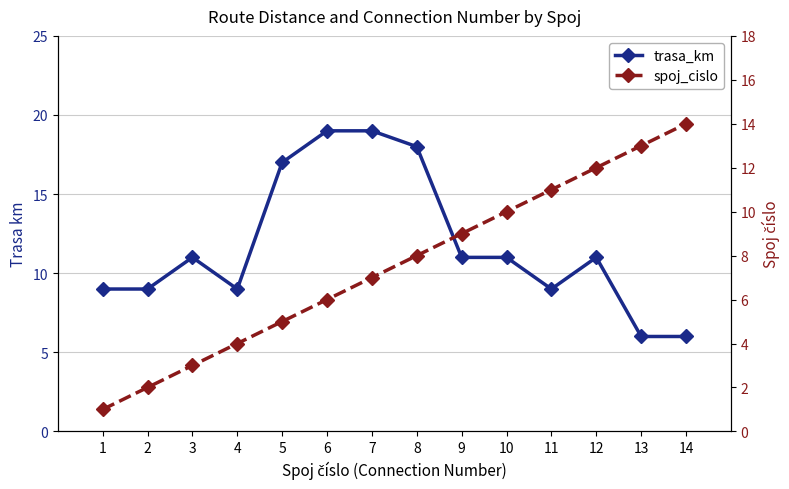

How many categories are shown in the chart?

14